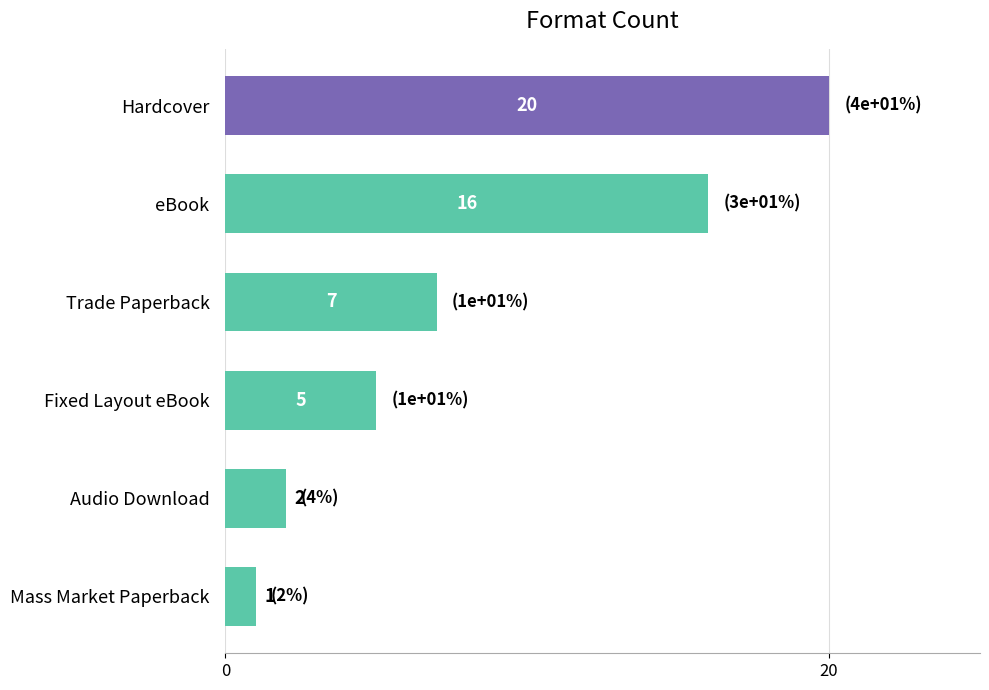

At which category does the chart reach its minimum across all series?

Mass Market Paperback